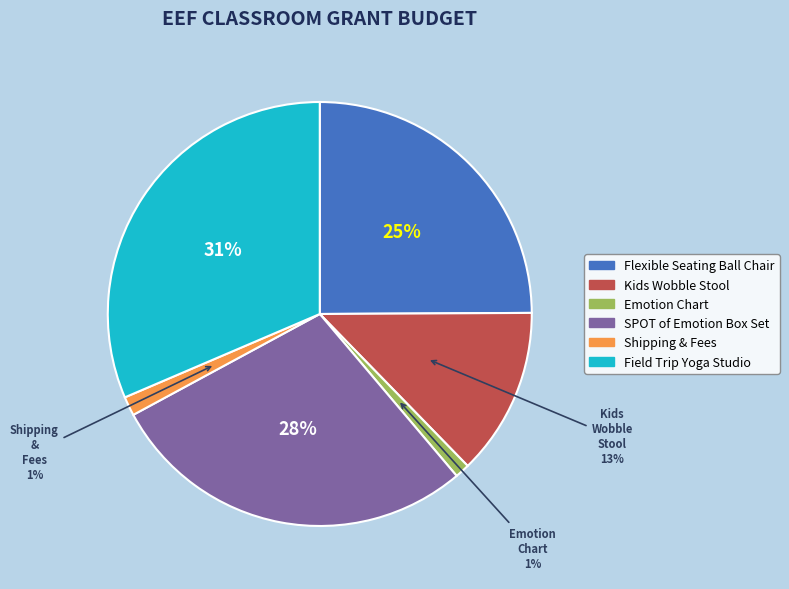

To the nearest percent, what is the difference between the largest and smallest slice percentages?

30%